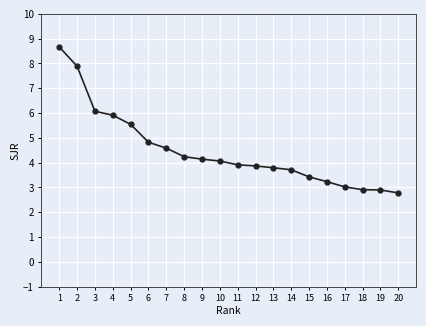

What is the change in value from 8 to 15?

-0.8